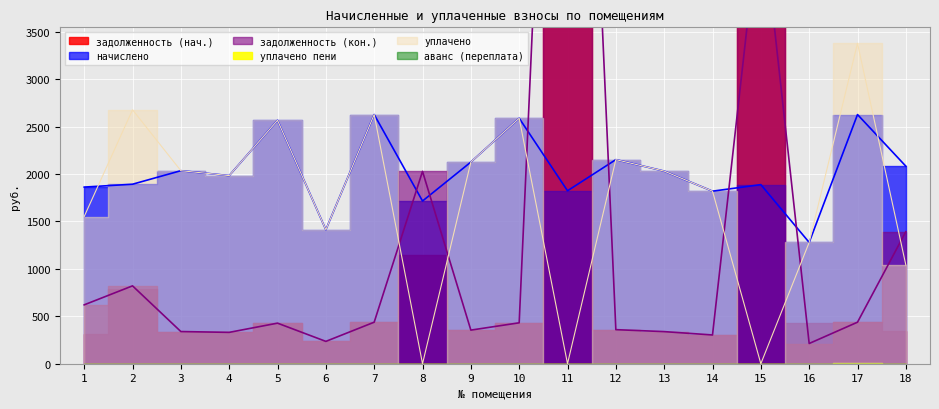

At how many categories does at least one series exceed 3509?

2